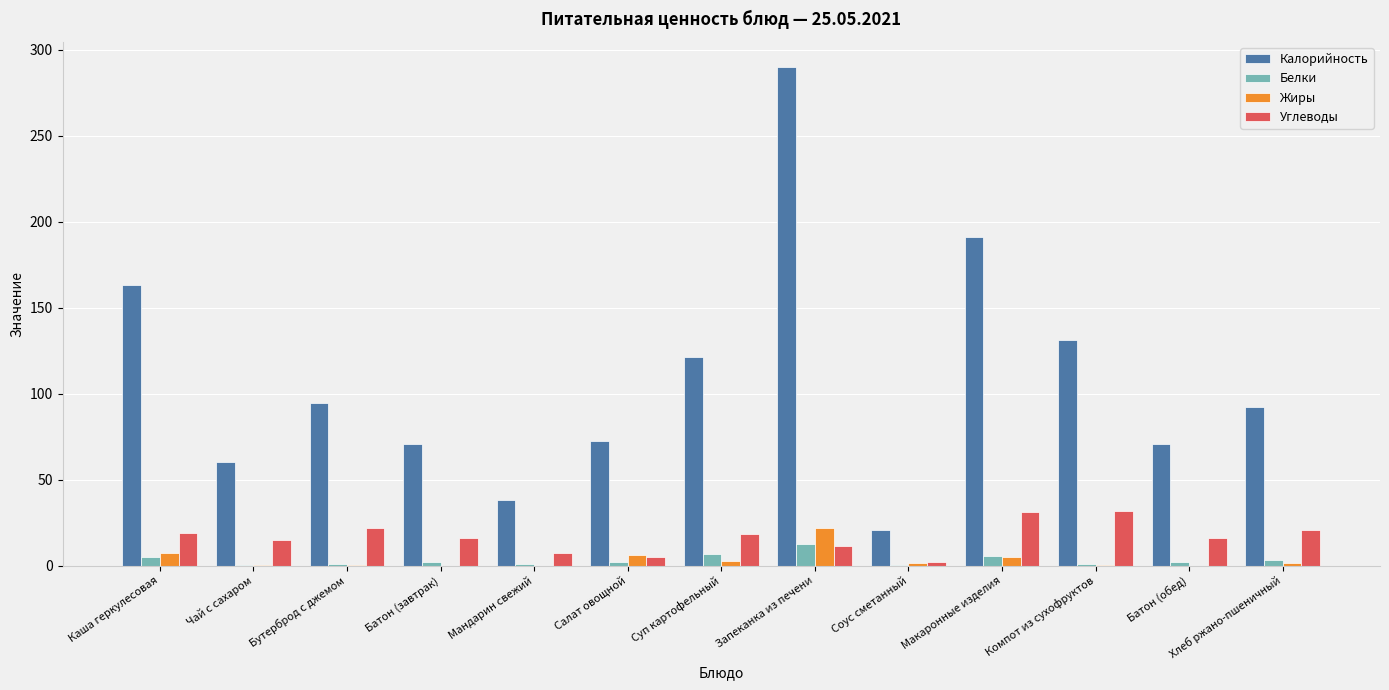

The Калорийность series shows 94.5 at Бутерброд с джемом. True or false?

True